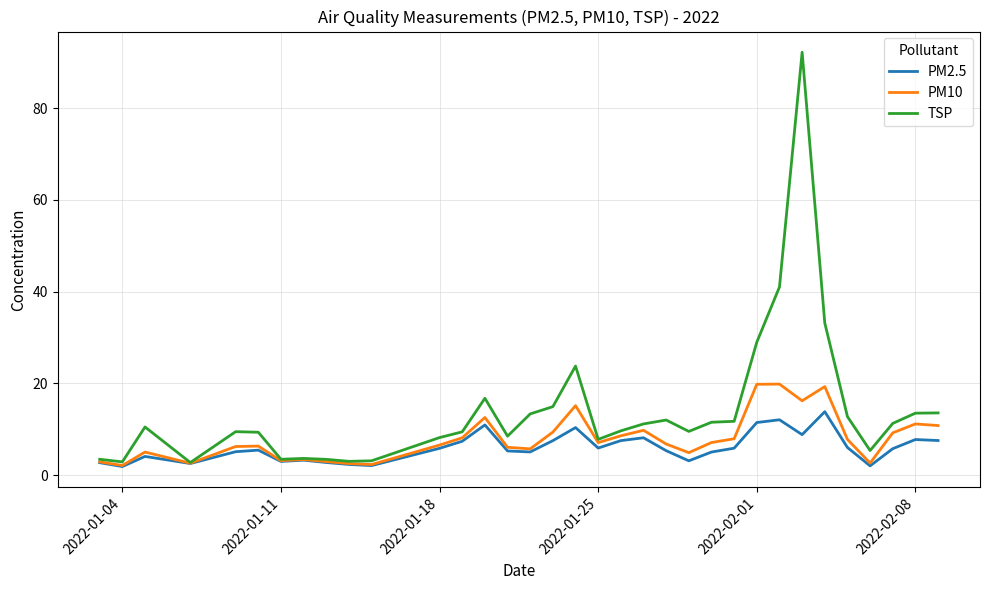

Which series has the largest total across all categories?

TSP